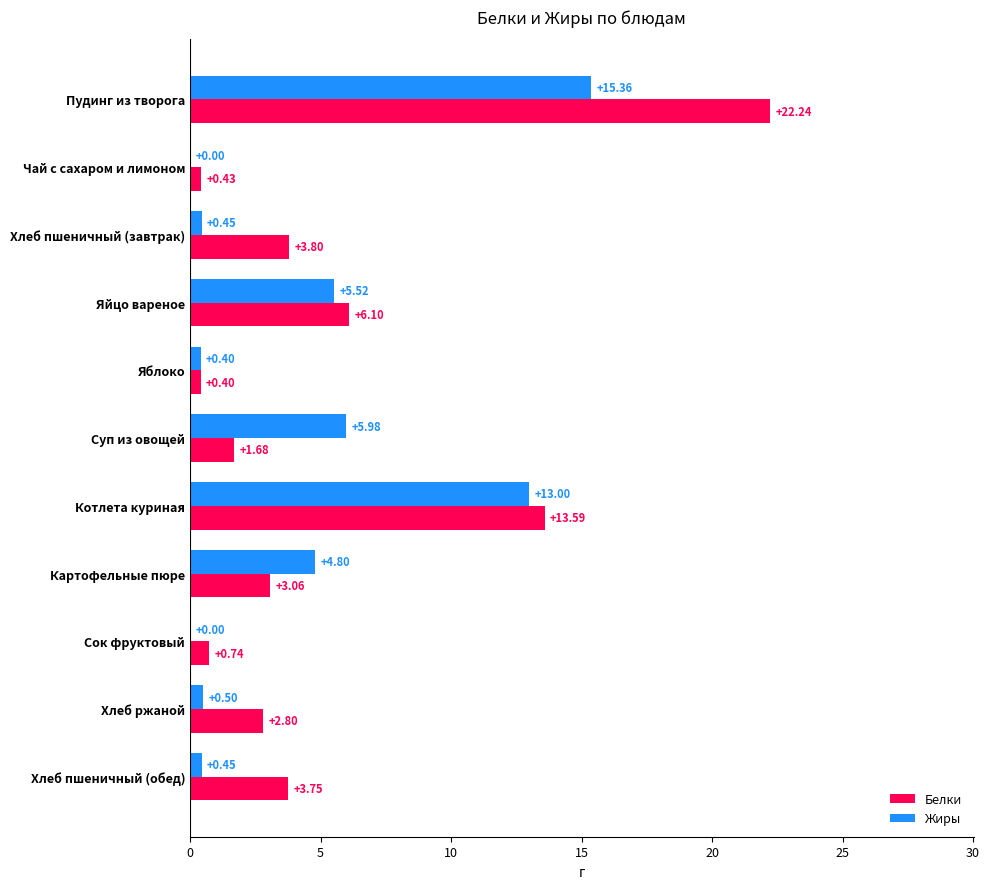

Which label corresponds to the largest value in the chart?

Пудинг из творога